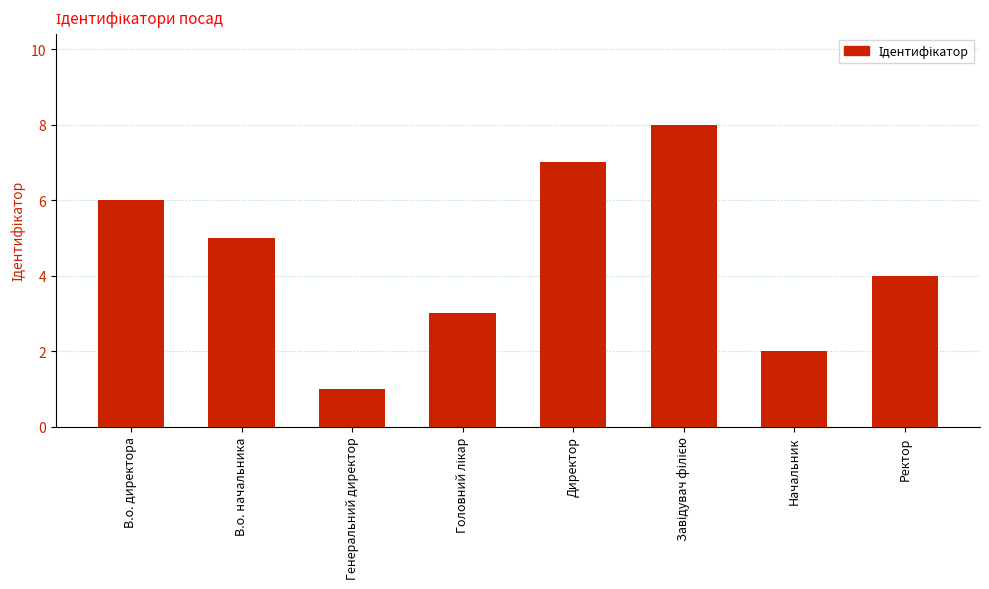

What is the greatest value displayed?

8